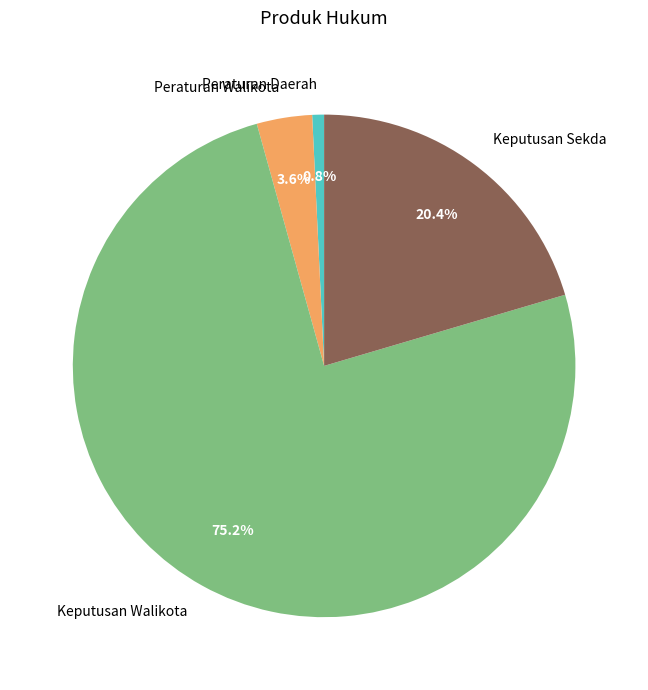

Approximately how many times larger is the value at Peraturan Walikota compared to Keputusan Sekda?

0.2